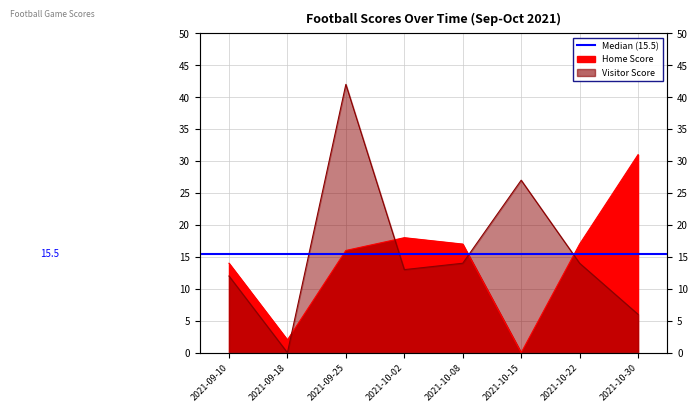

True or false: Visitor Score and Home Score cross at least once.

True